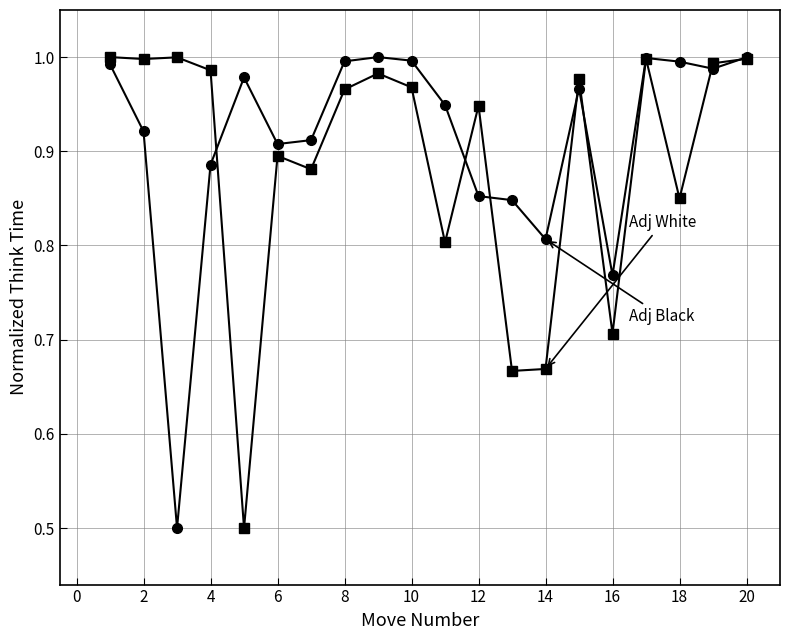

What is the smallest value displayed?

0.5